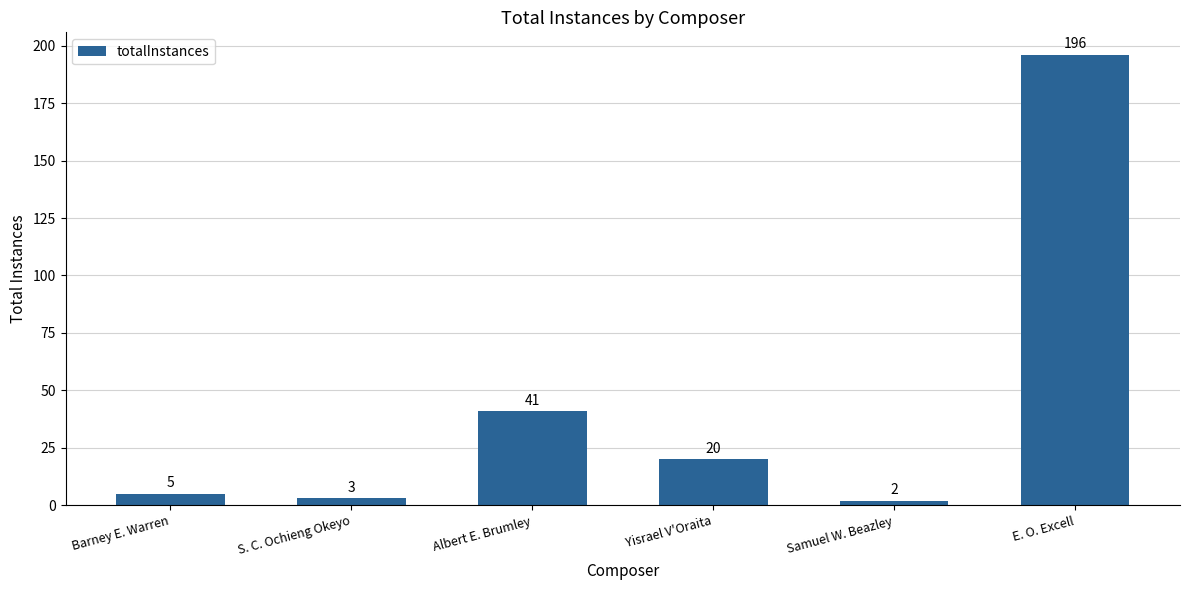

What is the label of the 1st bar from the left?

Barney E. Warren